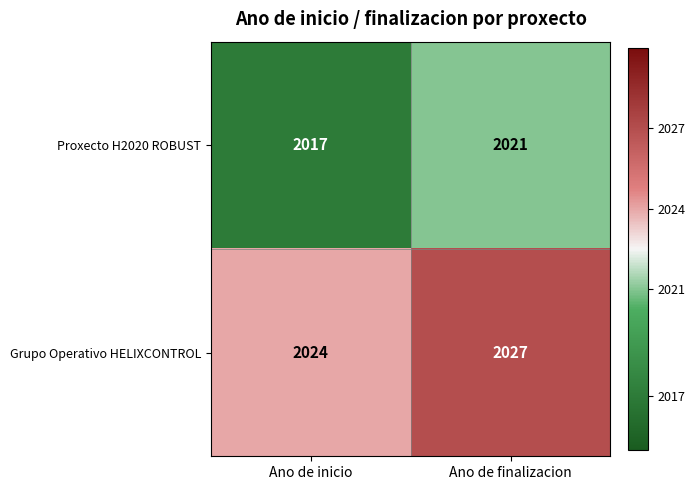

What is the spread (max minus min) of values at Ano de finalizacion?

6